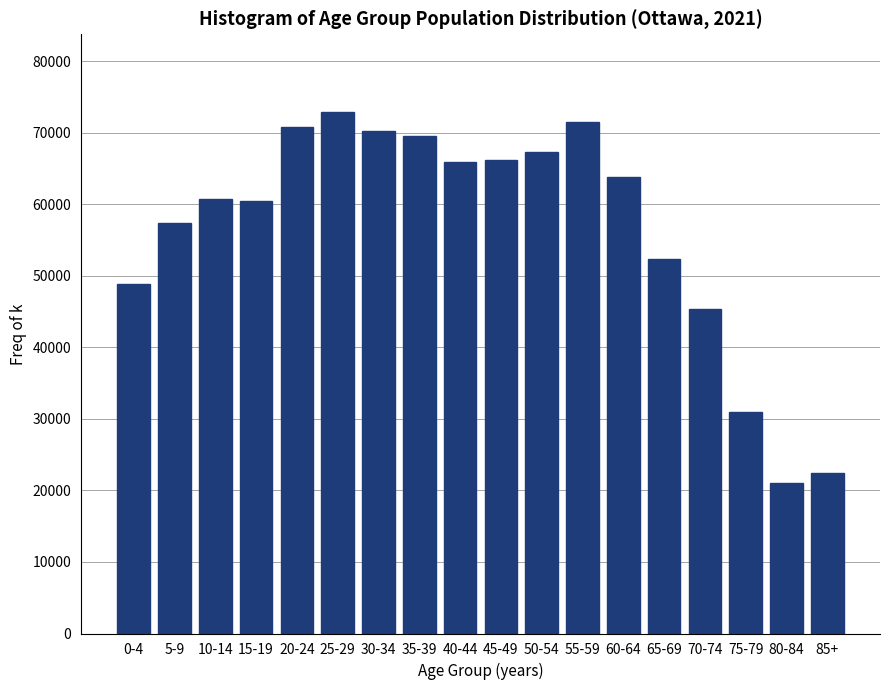

Read the value at 0-4, to the nearest 50.

48800